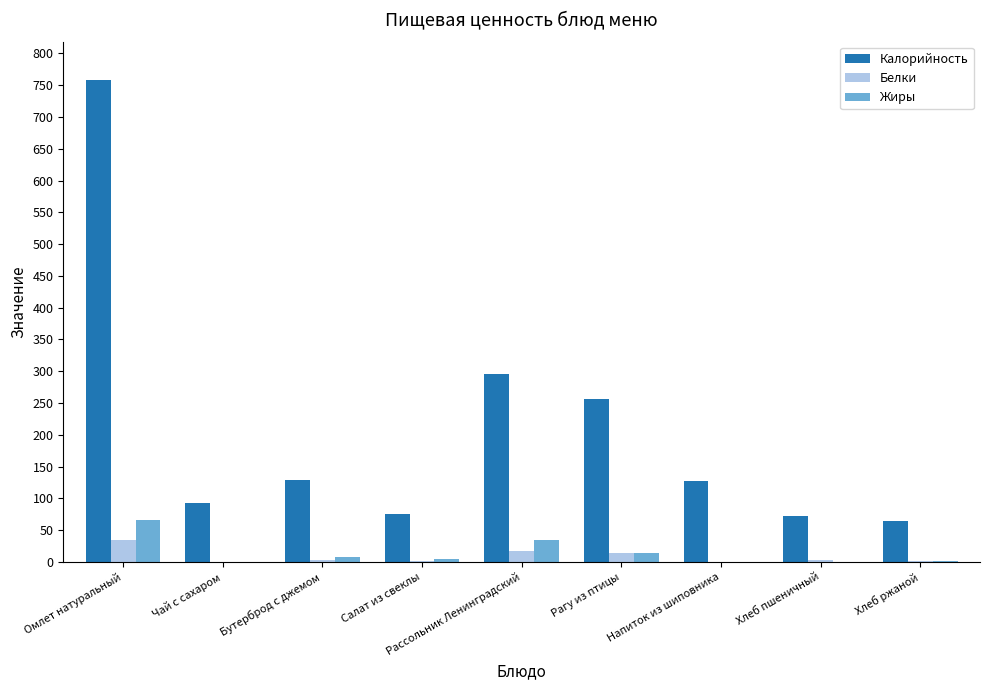

True or false: Жиры has a value of 0.9 at Хлеб ржаной.

True